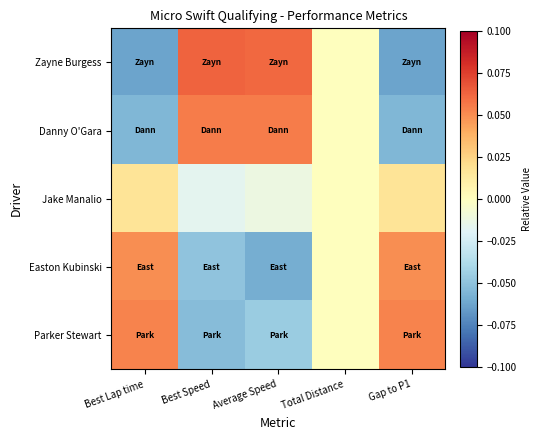

Reading right to left, extract all data points from this chart.

Zayne Burgess: Gap to P1=-0.1	Total Distance=0.0	Average Speed=0.1	Best Speed=0.1	Best Lap time=-0.1
Danny O'Gara: Gap to P1=-0.1	Total Distance=0.0	Average Speed=0.1	Best Speed=0.1	Best Lap time=-0.1
Jake Manalio: Gap to P1=0.0	Total Distance=0.0	Average Speed=-0.0	Best Speed=-0.0	Best Lap time=0.0
Easton Kubinski: Gap to P1=0.0	Total Distance=0.0	Average Speed=-0.1	Best Speed=-0.0	Best Lap time=0.0
Parker Stewart: Gap to P1=0.1	Total Distance=0.0	Average Speed=-0.0	Best Speed=-0.1	Best Lap time=0.1